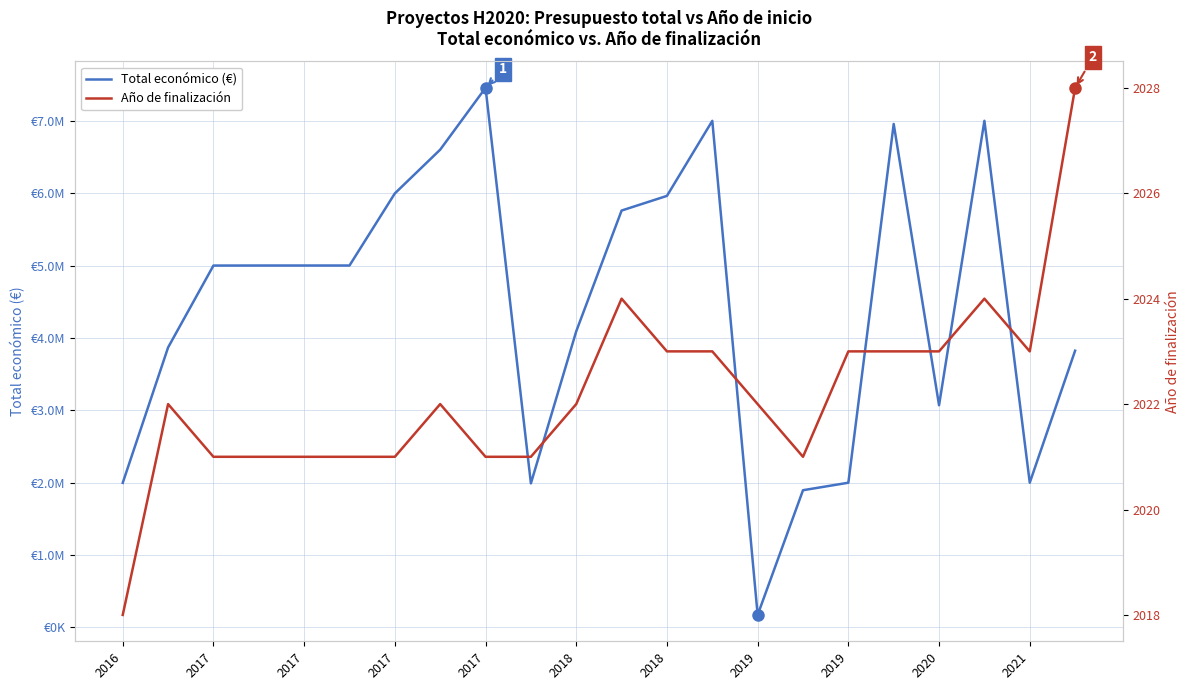

Between 2017 and 2017, which is larger?

2017